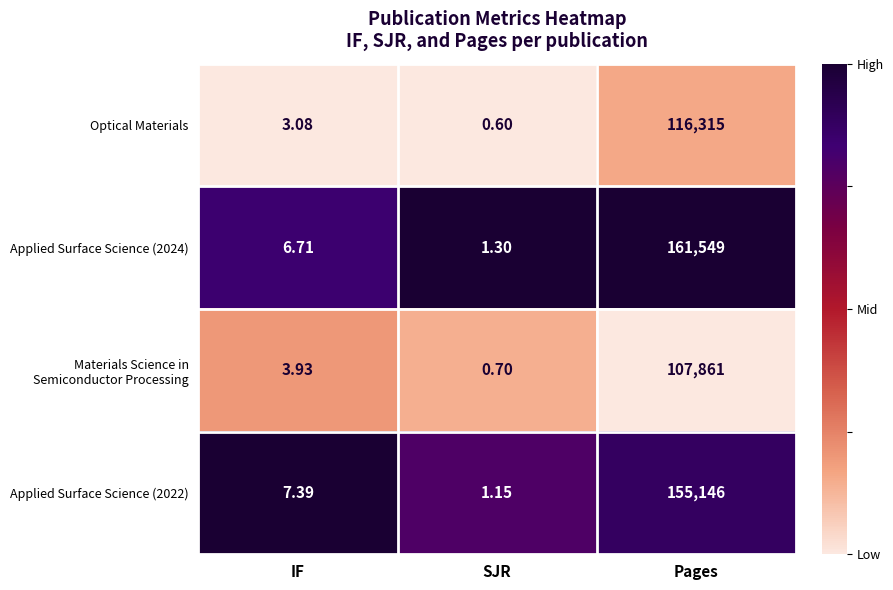

Which series has the largest total across all categories?

Applied Surface Science (2024)